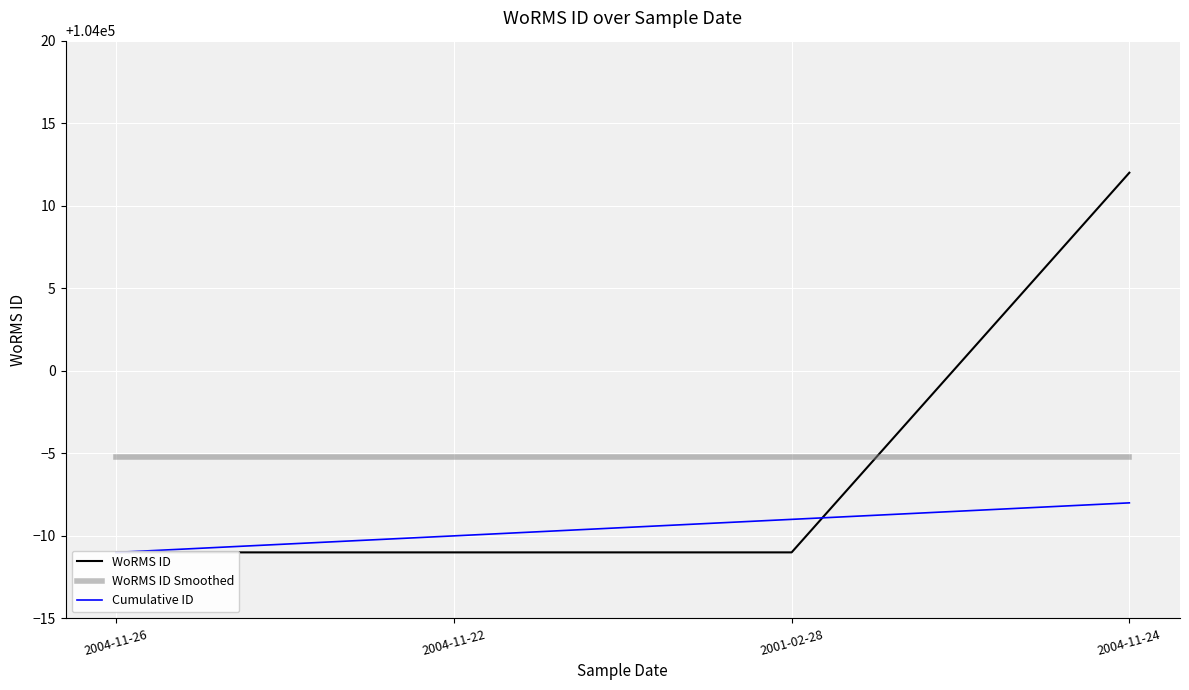

Is it true that Cumulative ID equals 103991.0 at 2001-02-28?

True